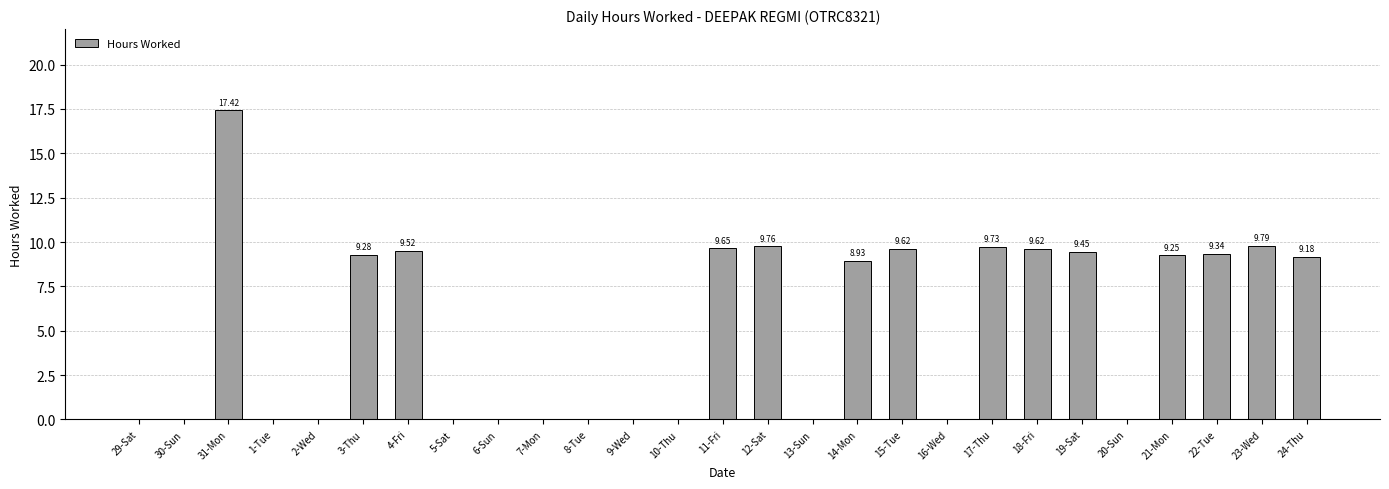

What is the ratio of the value at 4-Fri to the value at 12-Sat?

1.0